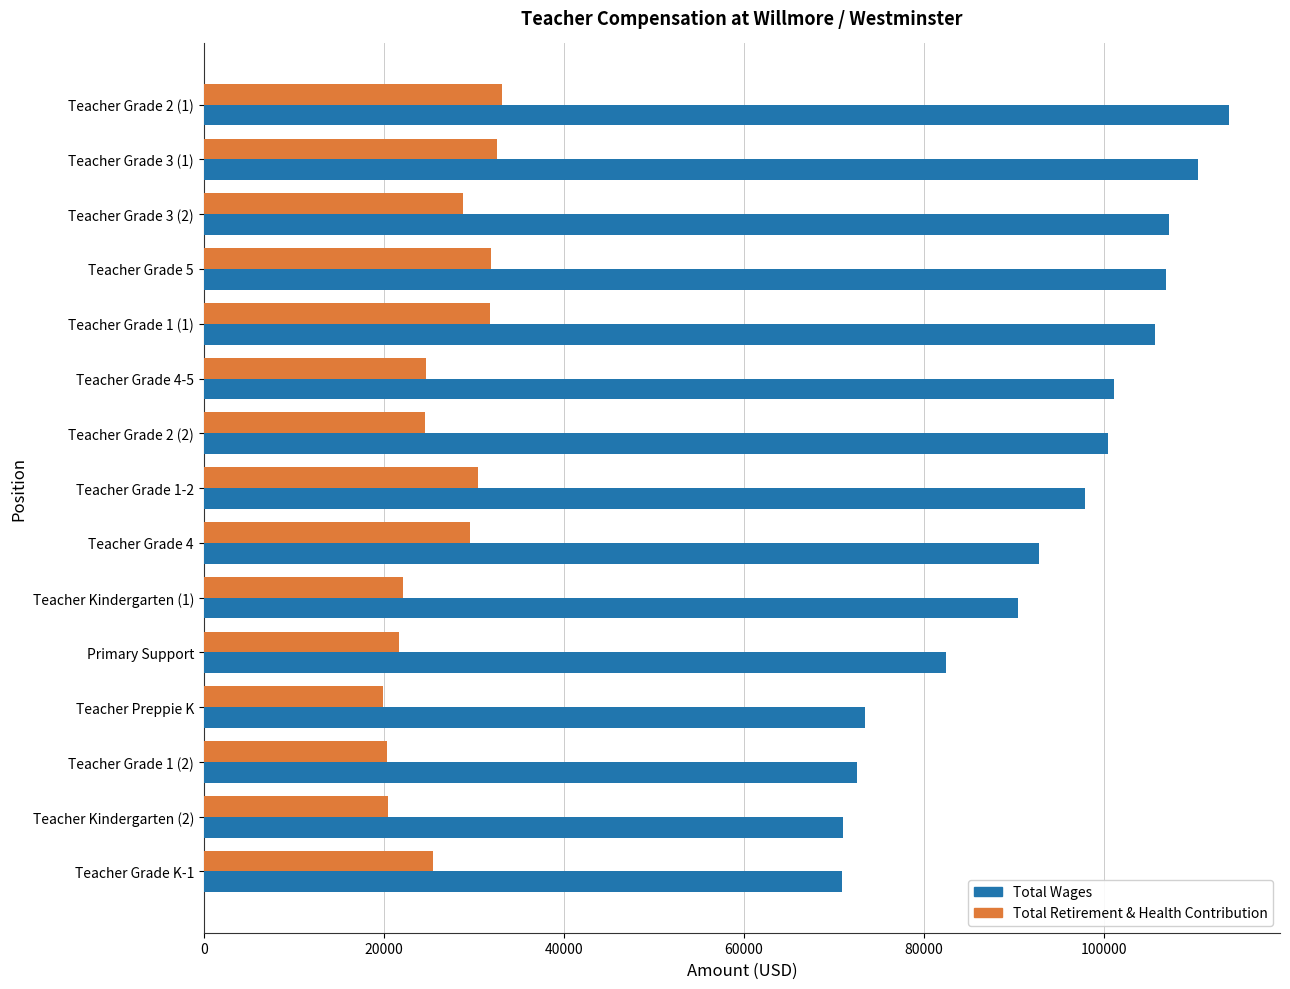

Rank the series by their maximum value, from lowest to highest.

Total Retirement & Health Contribution, Total Wages